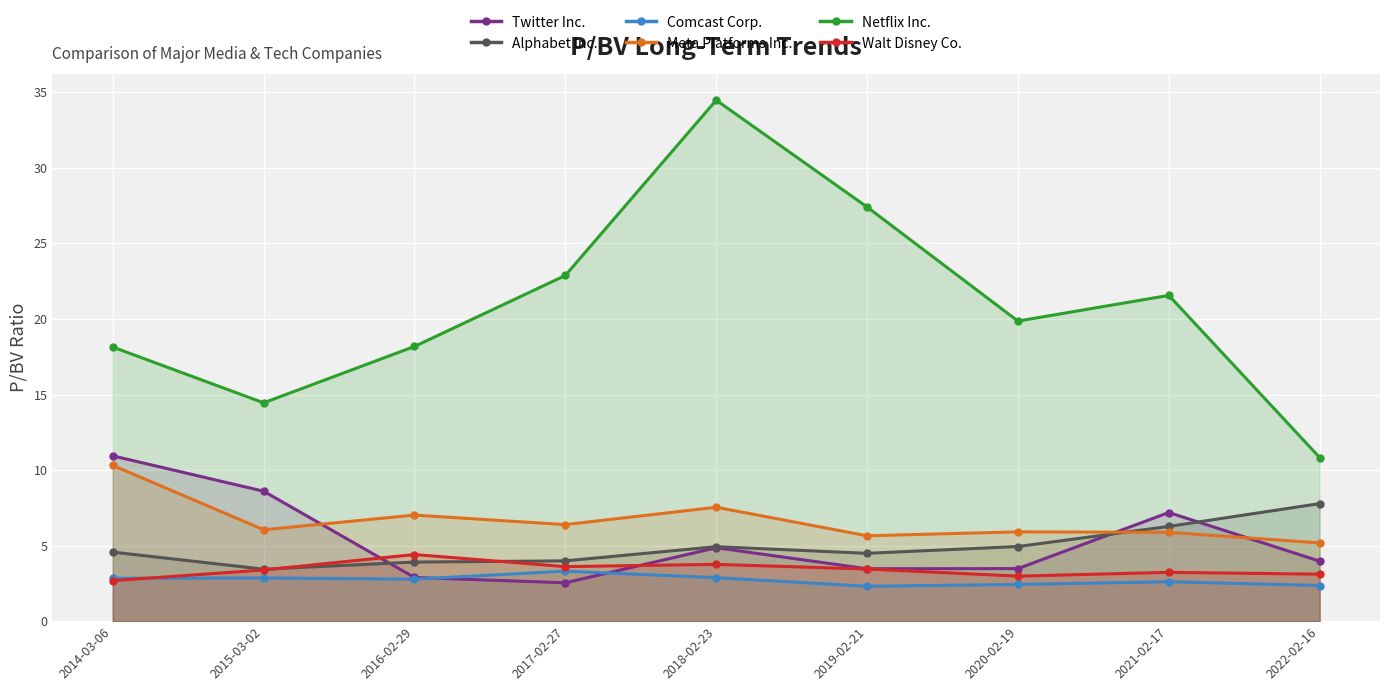

Reading right to left, extract all data points from this chart.

Twitter Inc.: 4.0	7.2	3.5	3.5	4.9	2.5	2.9	8.6	10.9
Alphabet Inc.: 7.8	6.3	4.9	4.5	4.9	4.0	3.9	3.4	4.6
Comcast Corp.: 2.4	2.6	2.4	2.3	2.9	3.3	2.8	2.9	2.8
Meta Platforms Inc.: 5.2	5.9	5.9	5.7	7.5	6.4	7.0	6.0	10.3
Netflix Inc.: 10.8	21.6	19.9	27.4	34.5	22.9	18.2	14.4	18.1
Walt Disney Co.: 3.1	3.2	3.0	3.5	3.8	3.6	4.4	3.4	2.7